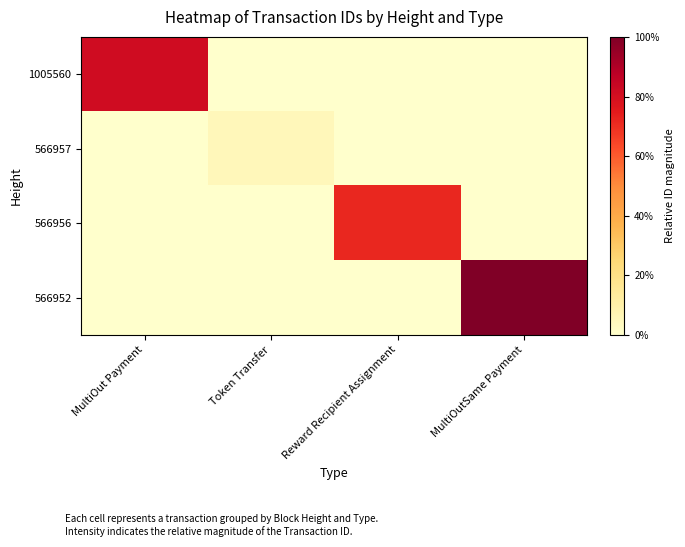

Reading left to right, transcribe all the data shown in this chart.

1005560: MultiOut Payment=0.8	Token Transfer=0.0	Reward Recipient Assignment=0.0	MultiOutSame Payment=0.0
566957: MultiOut Payment=0.0	Token Transfer=0.1	Reward Recipient Assignment=0.0	MultiOutSame Payment=0.0
566956: MultiOut Payment=0.0	Token Transfer=0.0	Reward Recipient Assignment=0.7	MultiOutSame Payment=0.0
566952: MultiOut Payment=0.0	Token Transfer=0.0	Reward Recipient Assignment=0.0	MultiOutSame Payment=1.0